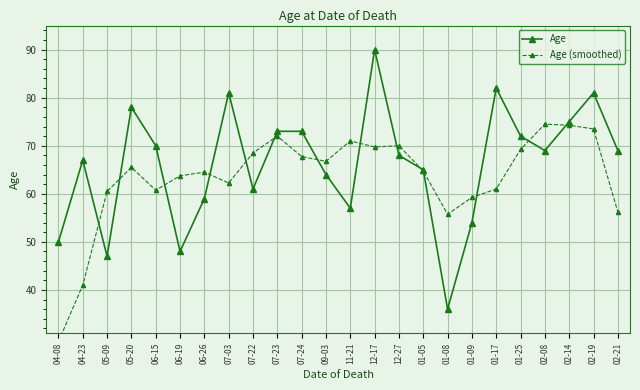

Is it true that Age equals 35.3 at 02-08?

False